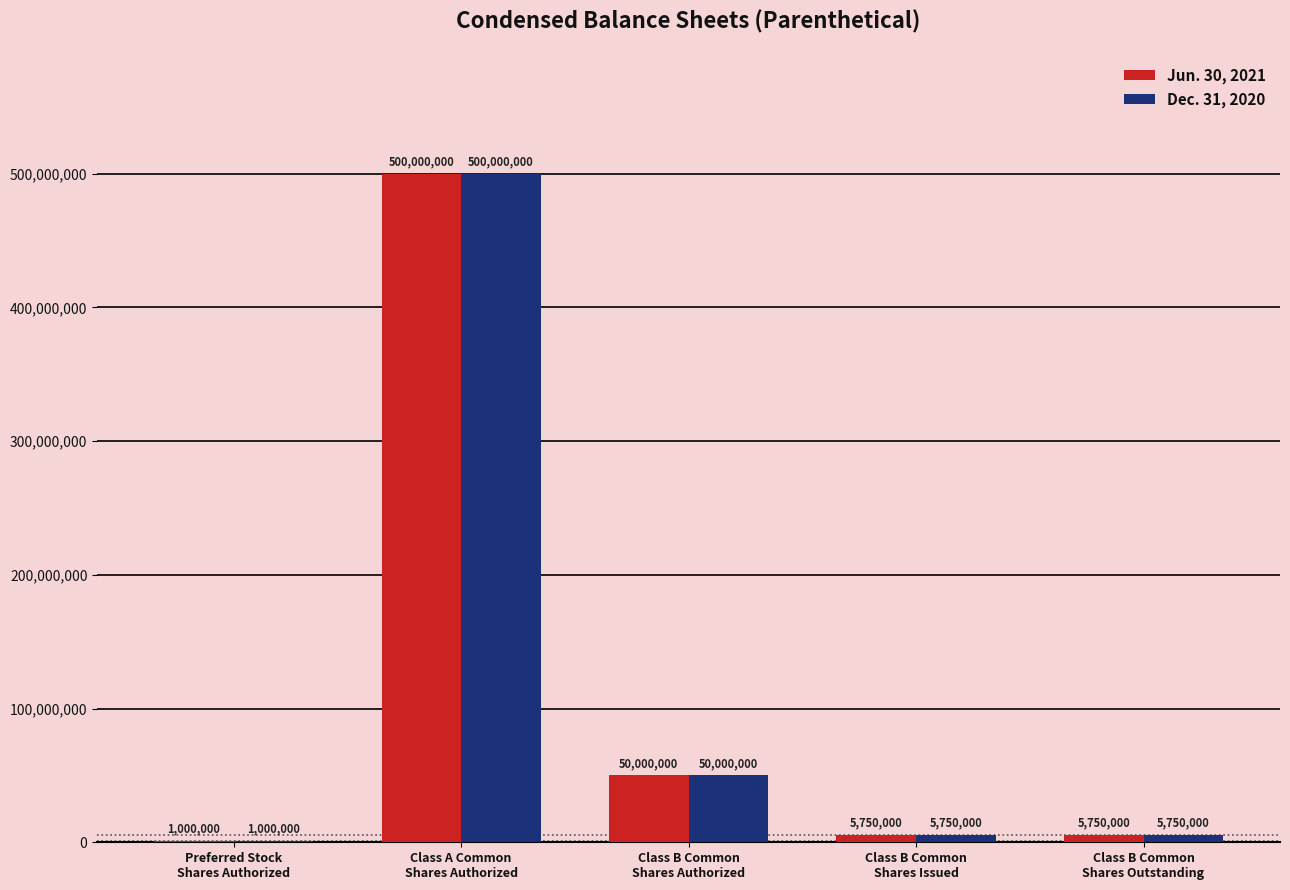

What is the maximum value shown in the chart?

500000000